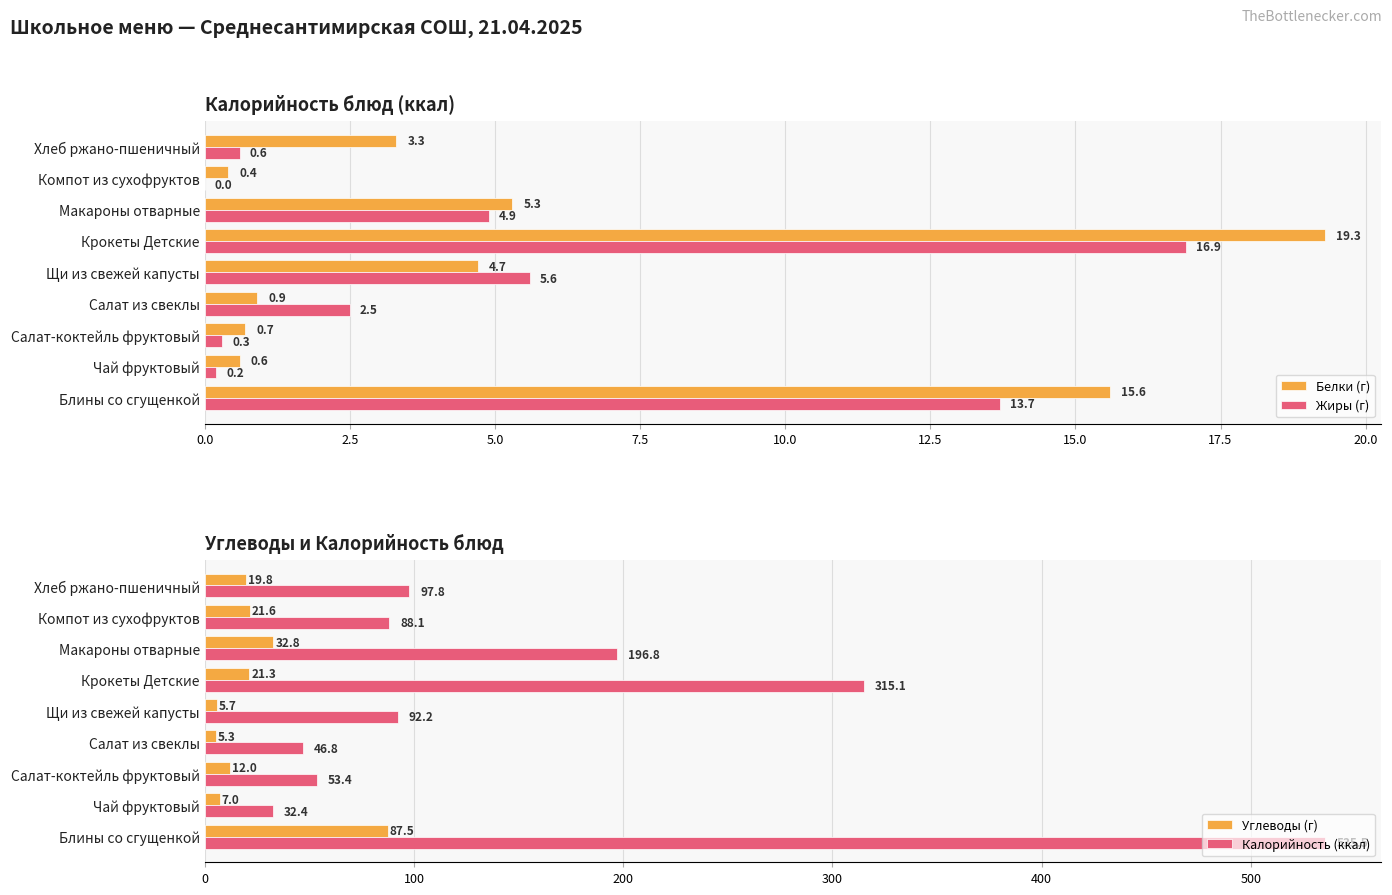

Does the chart contain stacked bars?

No